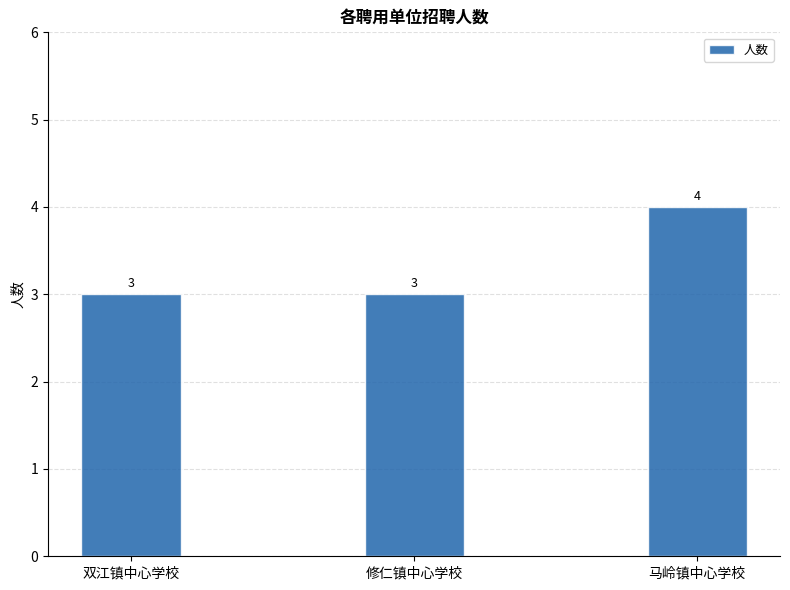

What is the label of the 3rd bar from the right?

双江镇中心学校